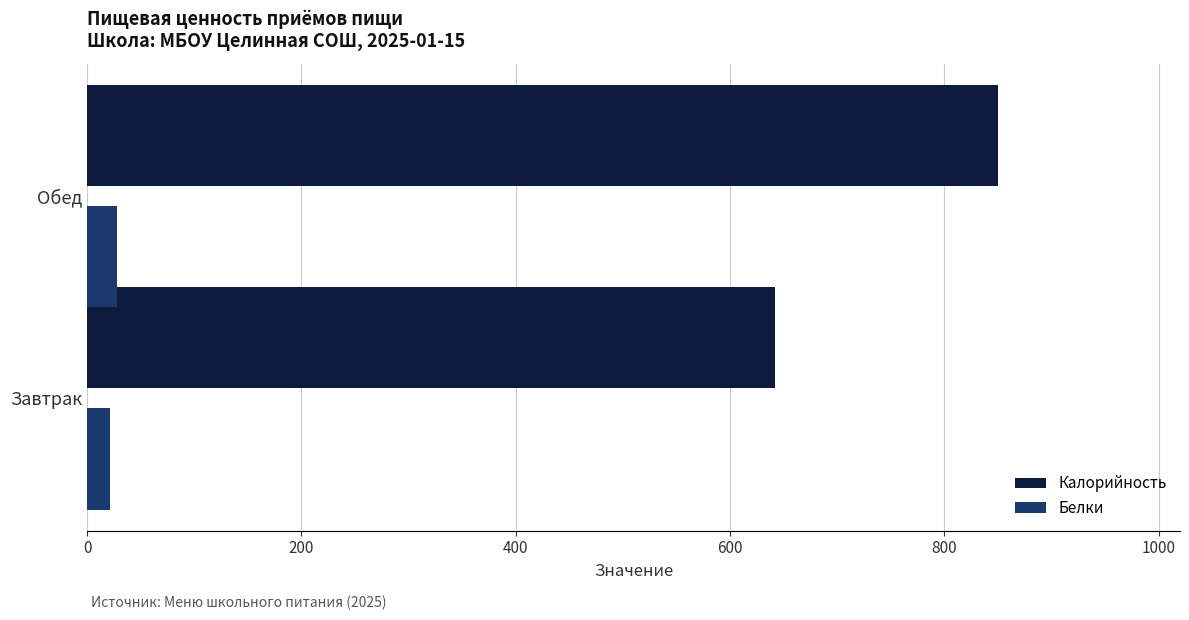

Is it true that Калорийность equals 849.8 at Обед?

True